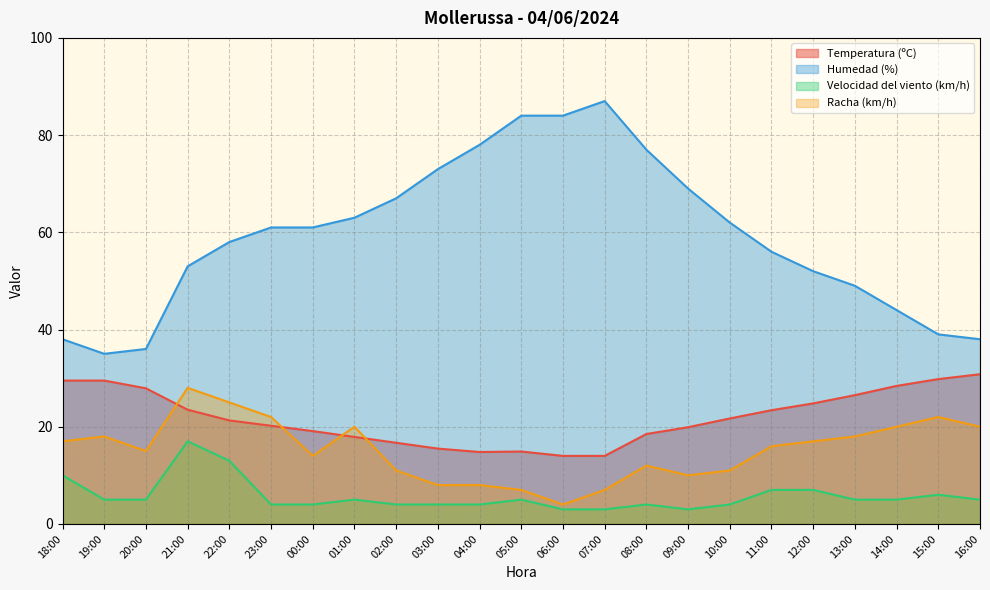

How many values in the Humedad (%) series are below 61?

11